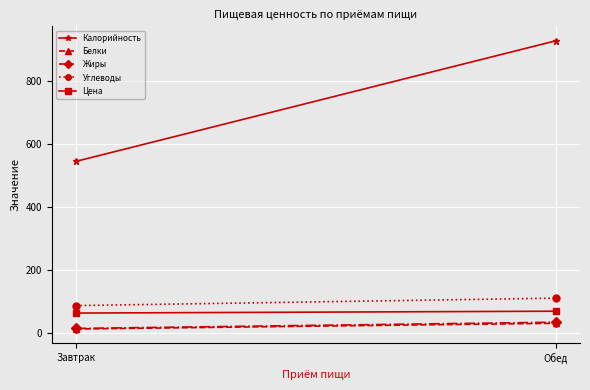

Rank the categories by Цена value from lowest to highest.

Завтрак, Обед